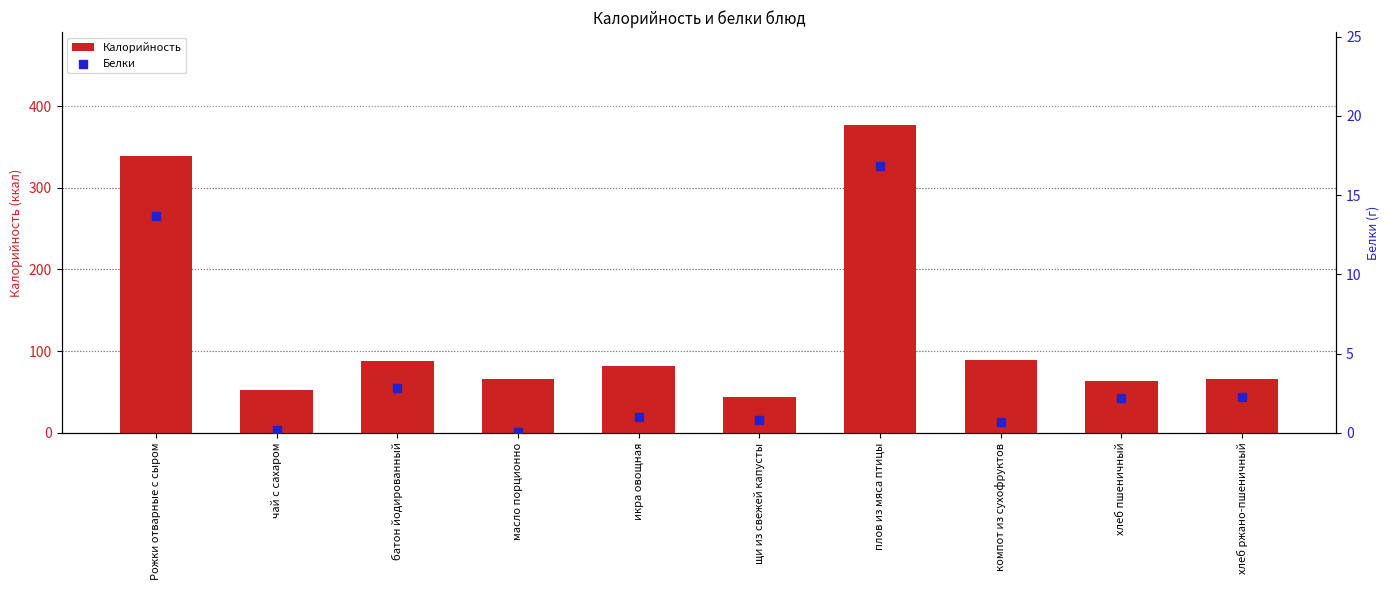

Which series contains the highest Y value?

Калорийность